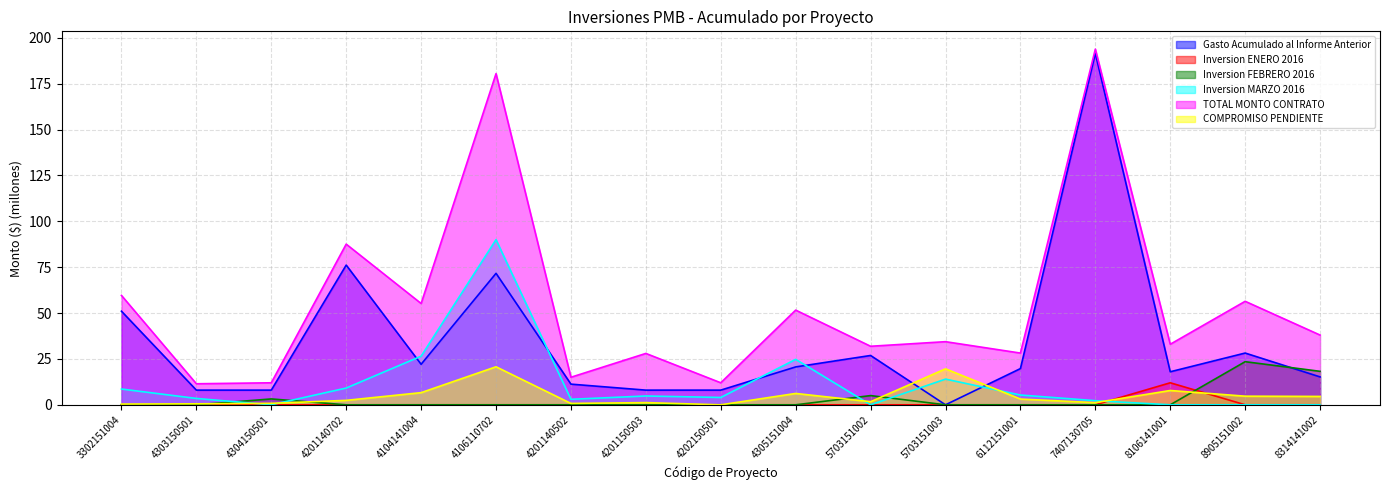

After their last crossing, which series has the higher values: COMPROMISO PENDIENTE or Gasto Acumulado al Informe Anterior?

Gasto Acumulado al Informe Anterior